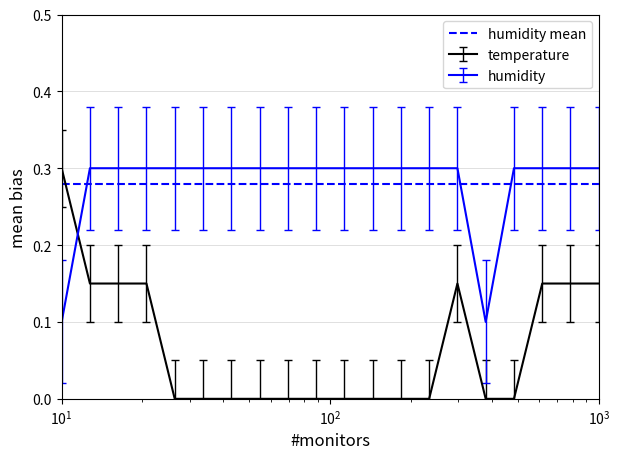

What is the highest value of the humidity series?

0.3